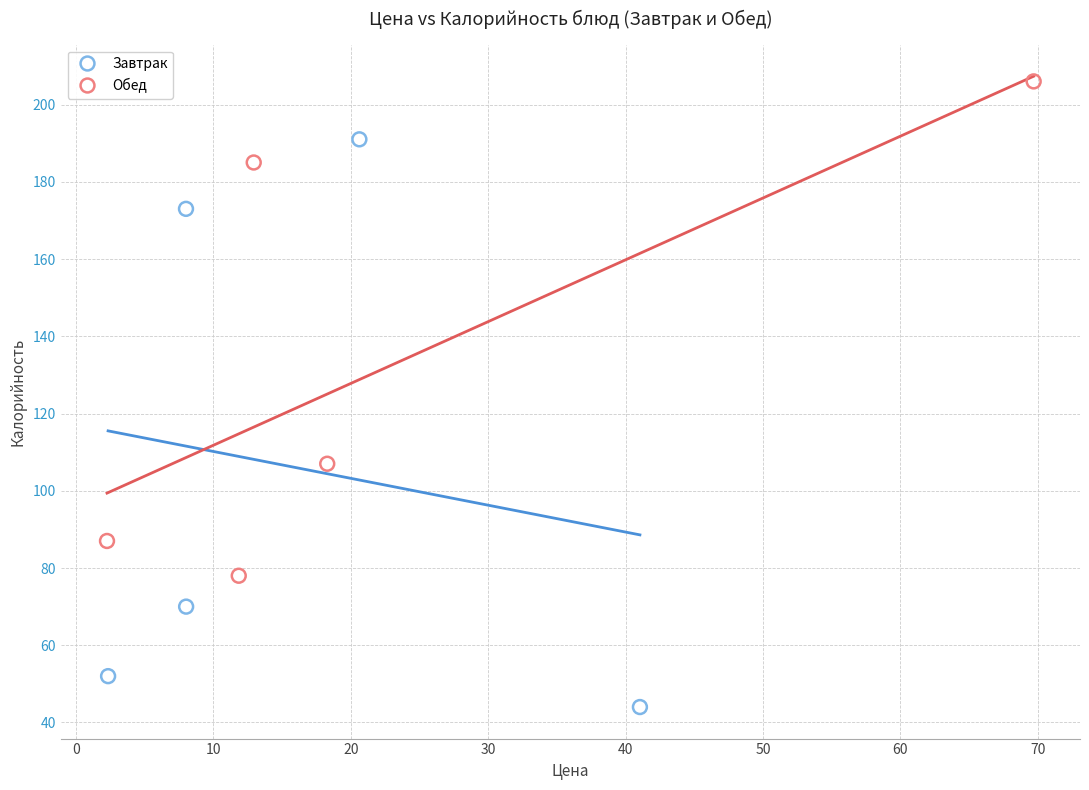

Which series contains the lowest Y value?

Завтрак